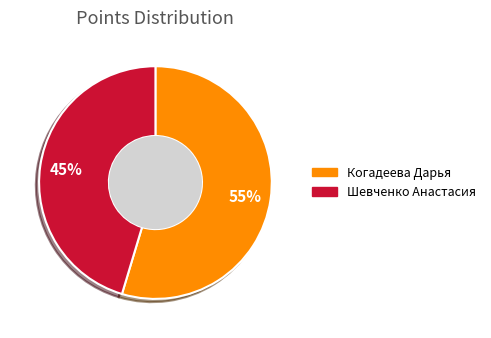

Is there a majority slice in this chart?

Yes